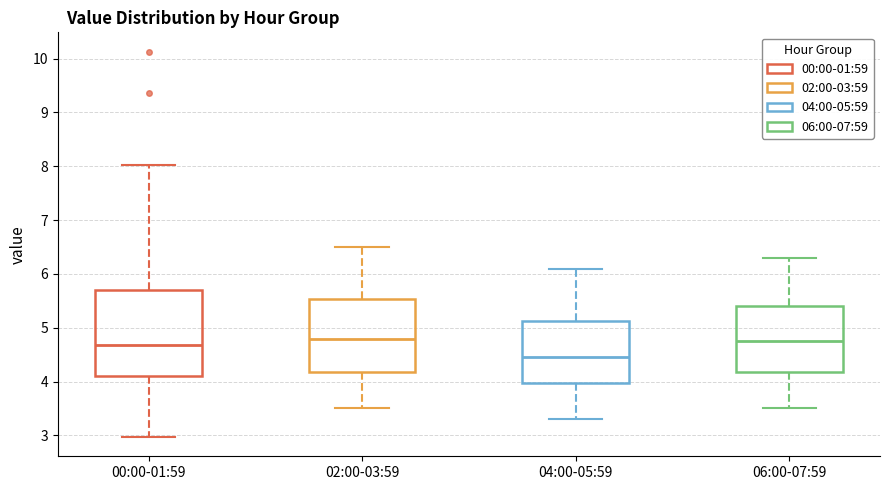

Comparing the boxes themselves (not the whiskers), which one is the tallest?

00:00-01:59